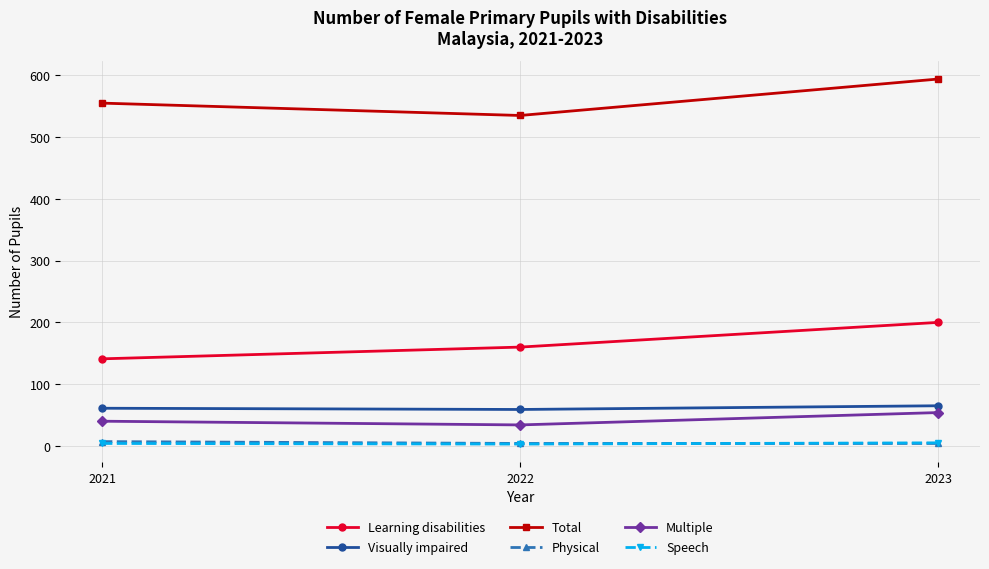

What is the total value across all series at 2021?

808